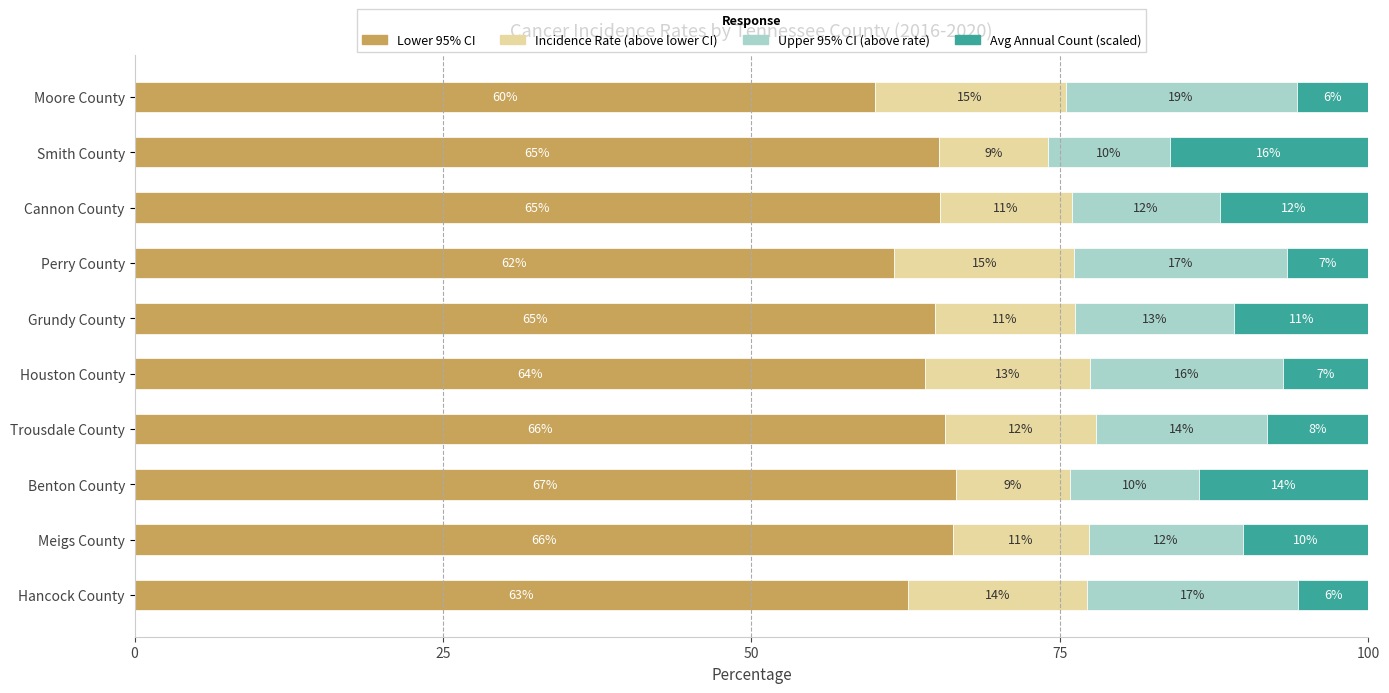

What are all the series names shown in the legend?

Lower 95% CI, Incidence Rate (above lower CI), Upper 95% CI (above rate), Avg Annual Count (scaled)